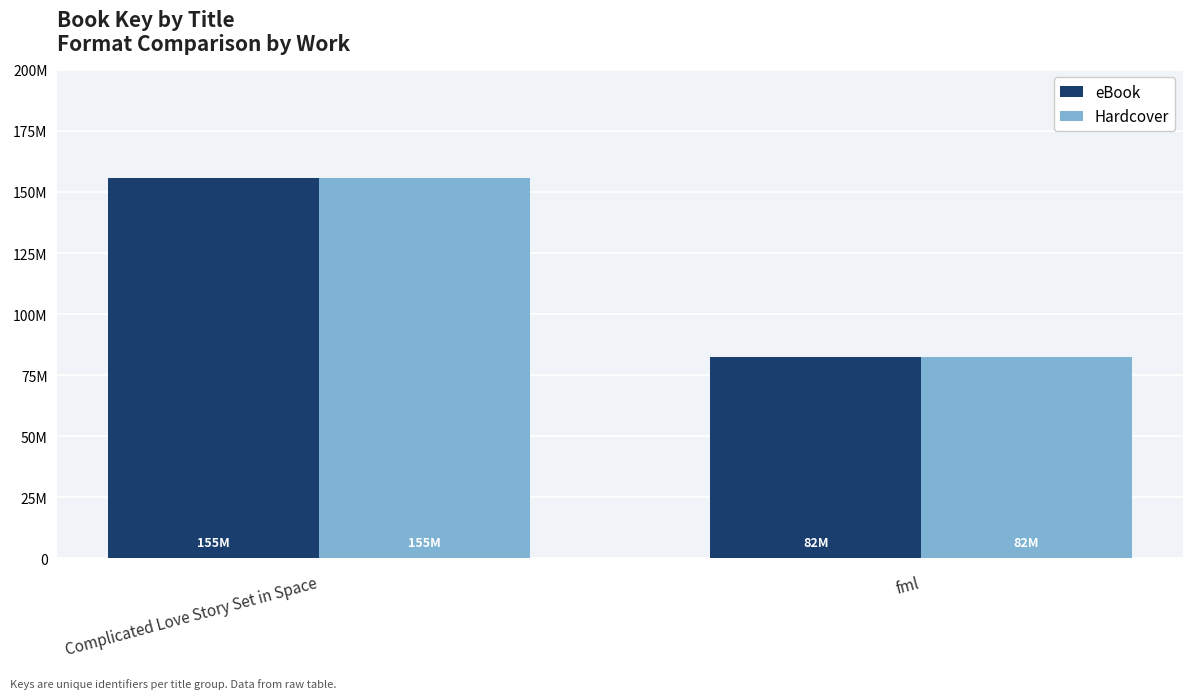

Reading left to right, transcribe all the data shown in this chart.

eBook: 155693090	82364355
Hardcover: 155693090	82364355